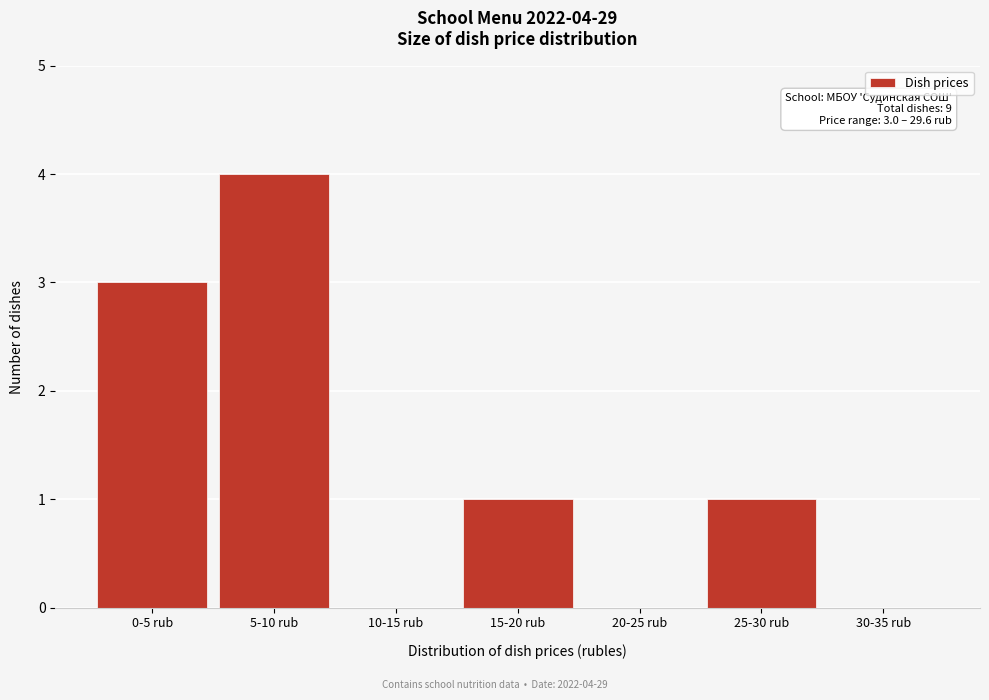

Reading left to right, extract all data points from this chart.

0-5 rub=3	5-10 rub=4	10-15 rub=0	15-20 rub=1	20-25 rub=0	25-30 rub=1	30-35 rub=0